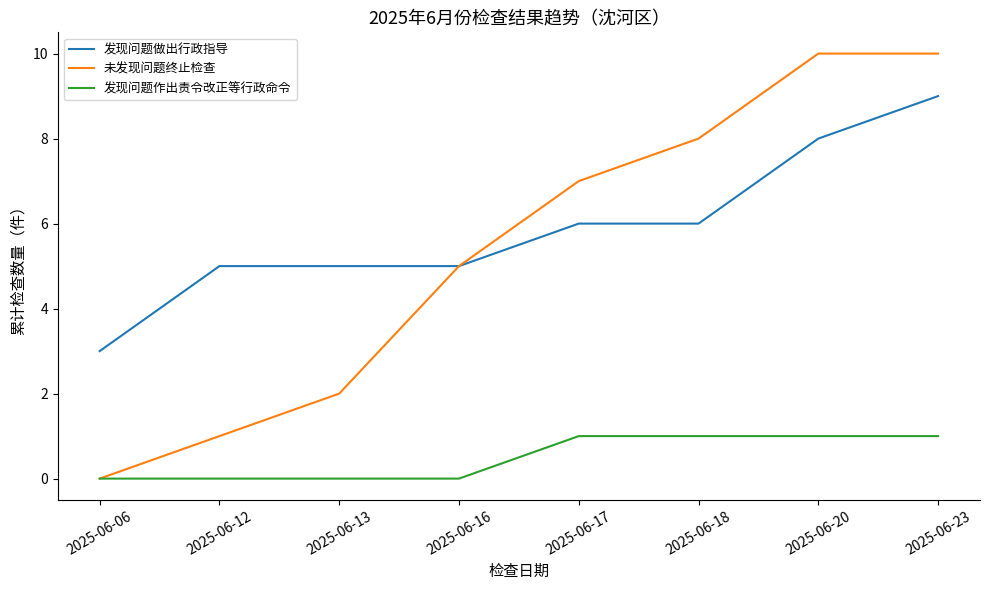

Rank the series by their maximum value, from highest to lowest.

未发现问题终止检查, 发现问题做出行政指导, 发现问题作出责令改正等行政命令